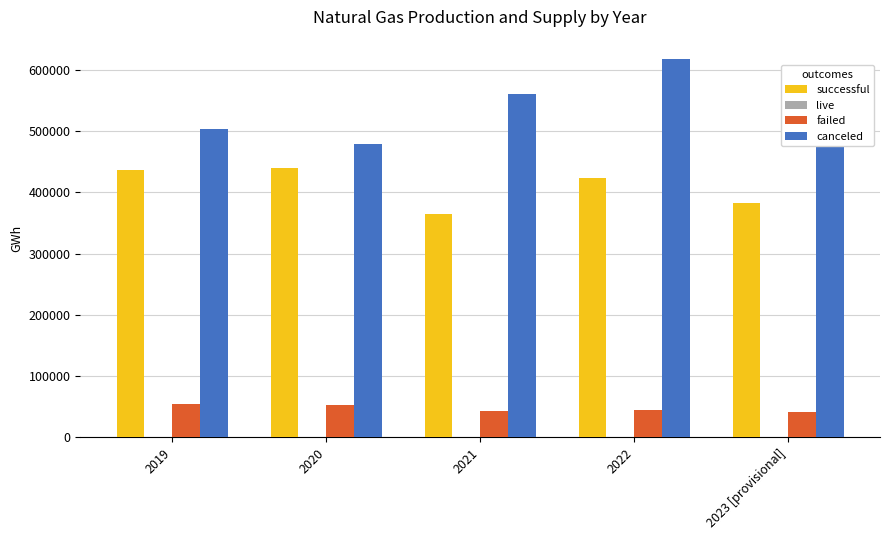

What is the average value of the canceled series?

530966.5